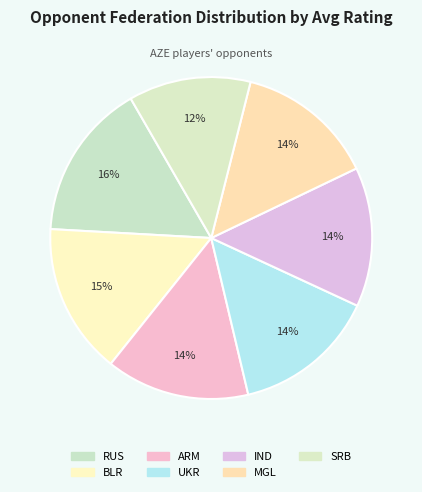

Which category has the smallest portion of the pie?

SRB